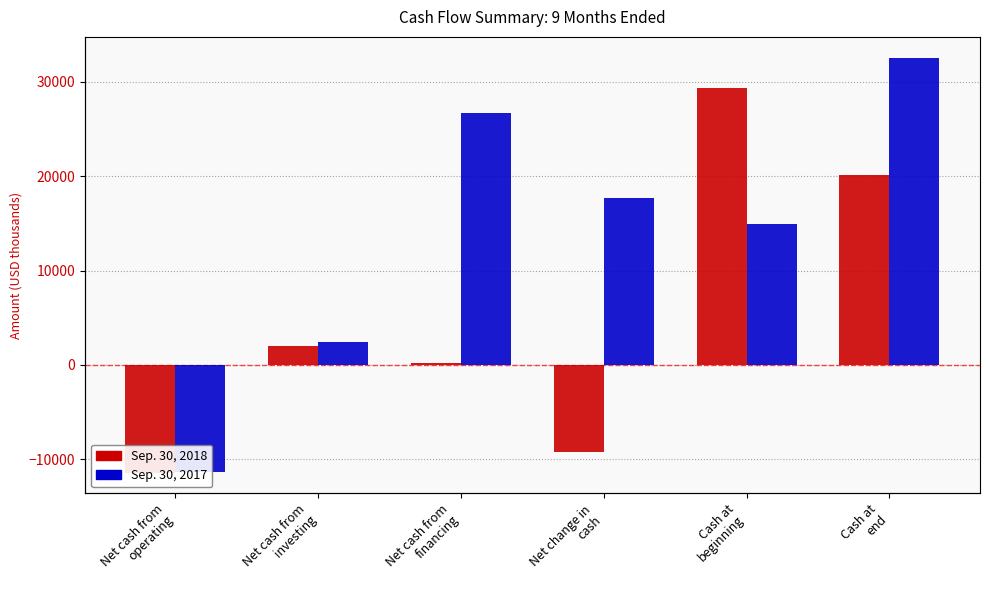

What is the label of the 3rd bar from the left?

Net cash from
financing